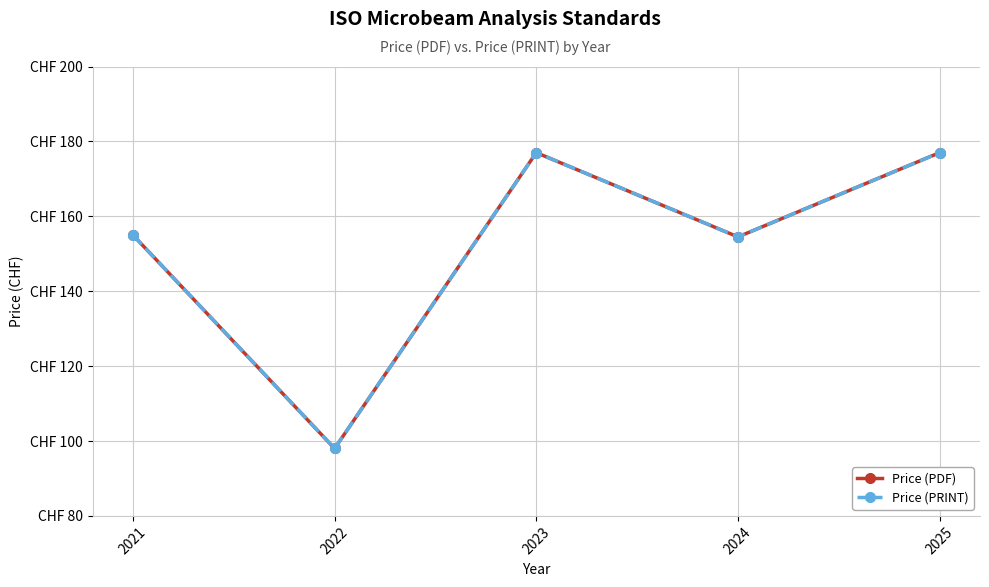

Does the chart have visible grid lines?

Yes